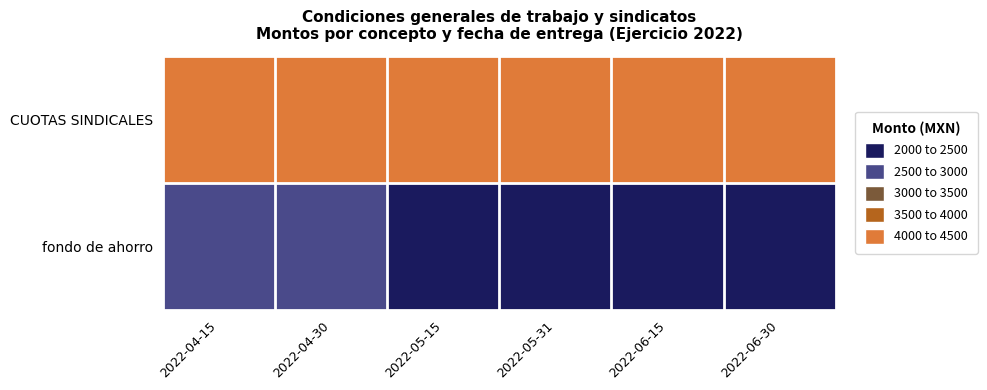

Reading right to left, list all the values displayed in this chart.

CUOTAS SINDICALES: 2022-06-30=4131.2	2022-06-15=4108.8	2022-05-31=4108.8	2022-05-15=4108.8	2022-04-30=4211.9	2022-04-15=4211.9
fondo de ahorro: 2022-06-30=2478.7	2022-06-15=2465.3	2022-05-31=2465.3	2022-05-15=2465.3	2022-04-30=2527.1	2022-04-15=2527.1